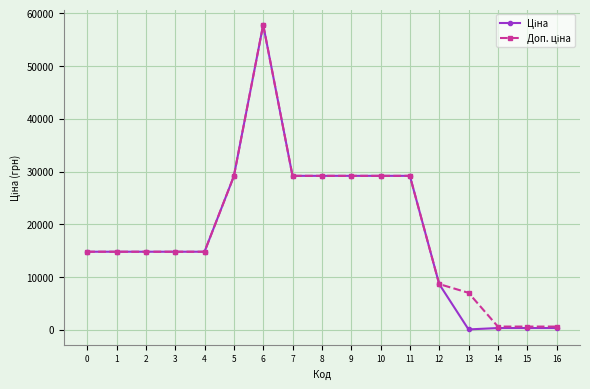

At how many categories does at least one series exceed 25271?

7